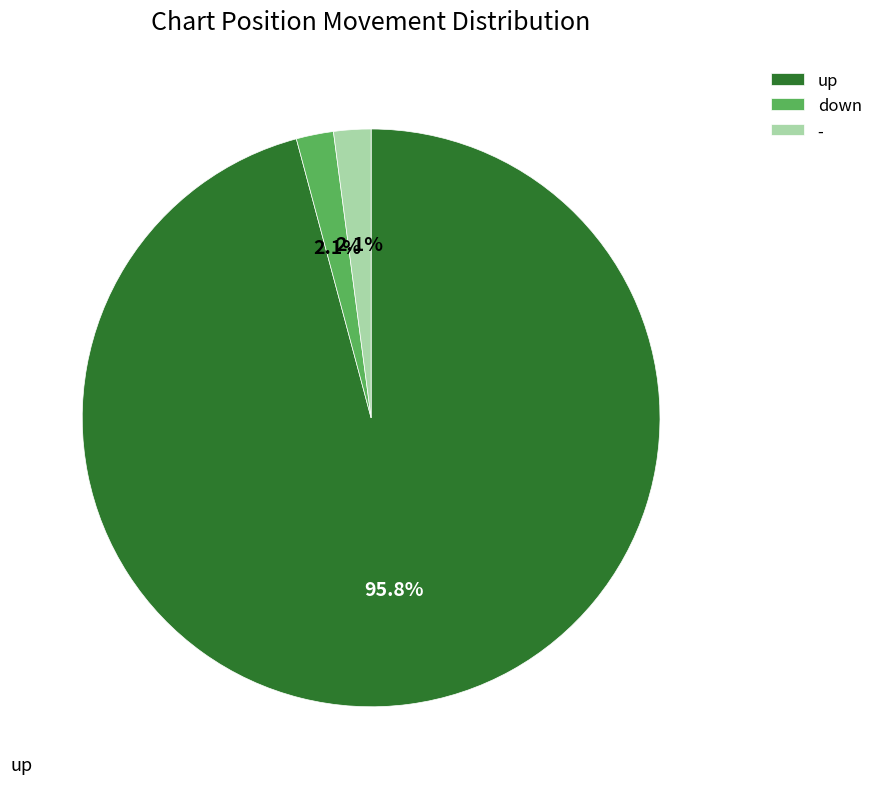

What percentage is the - slice, to the nearest percent?

2%